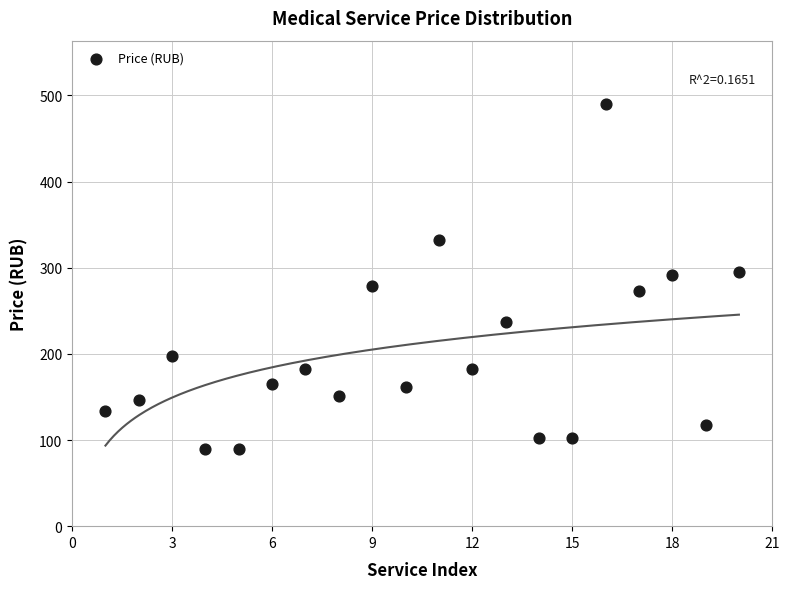

What is the range of Y values (max minus min)?

401